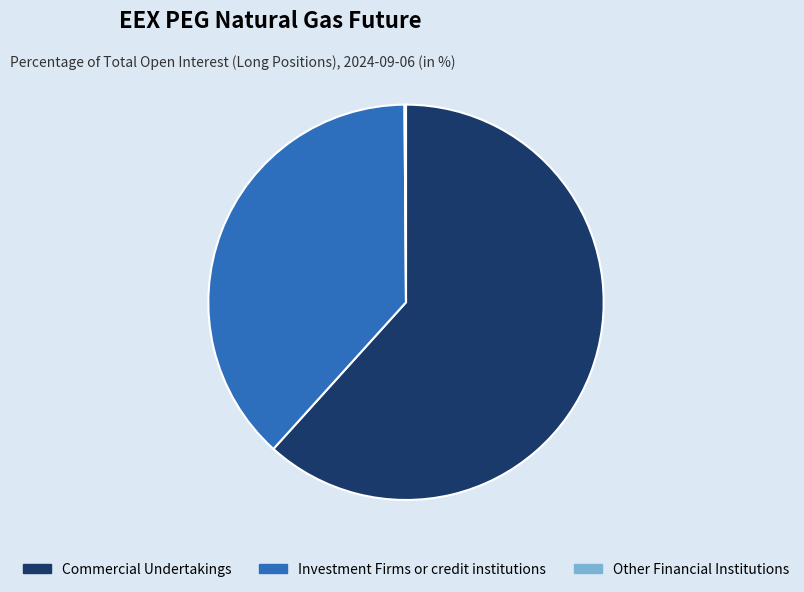

Which slice represents more than half of the pie?

Commercial Undertakings